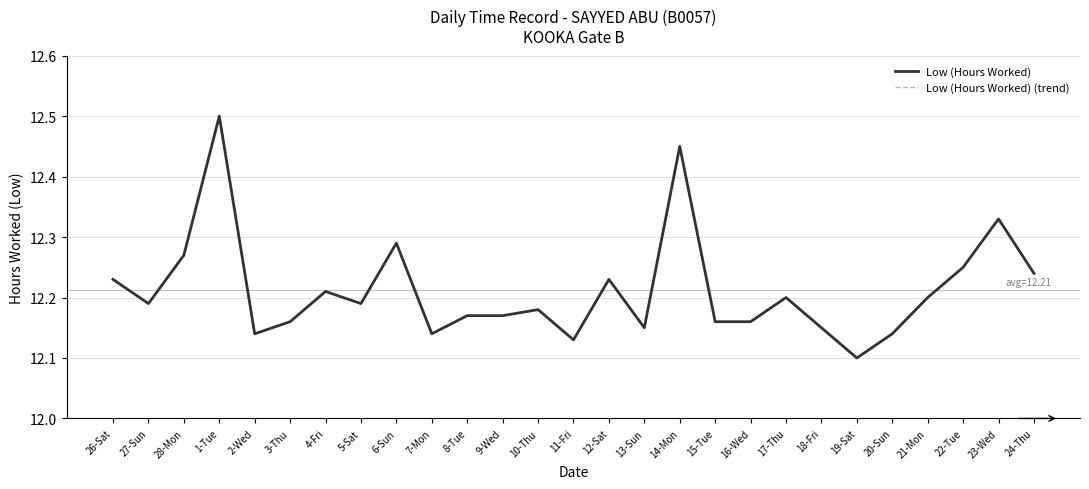

Which series changed the most between 16-Wed and 19-Sat?

Low (Hours Worked)